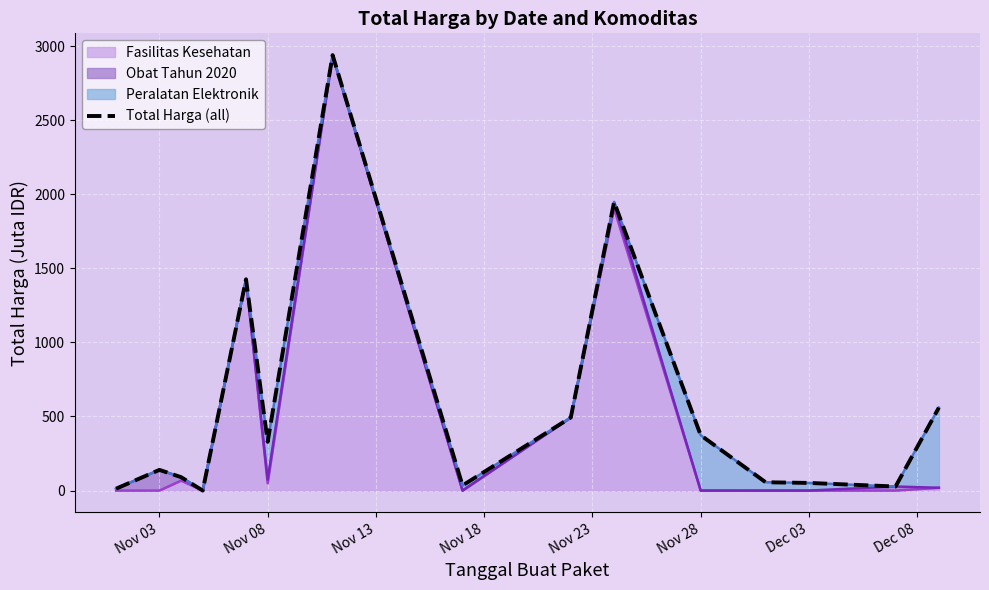

The value of Fasilitas Kesehatan at Nov 28 is -2051.7. True or false?

False